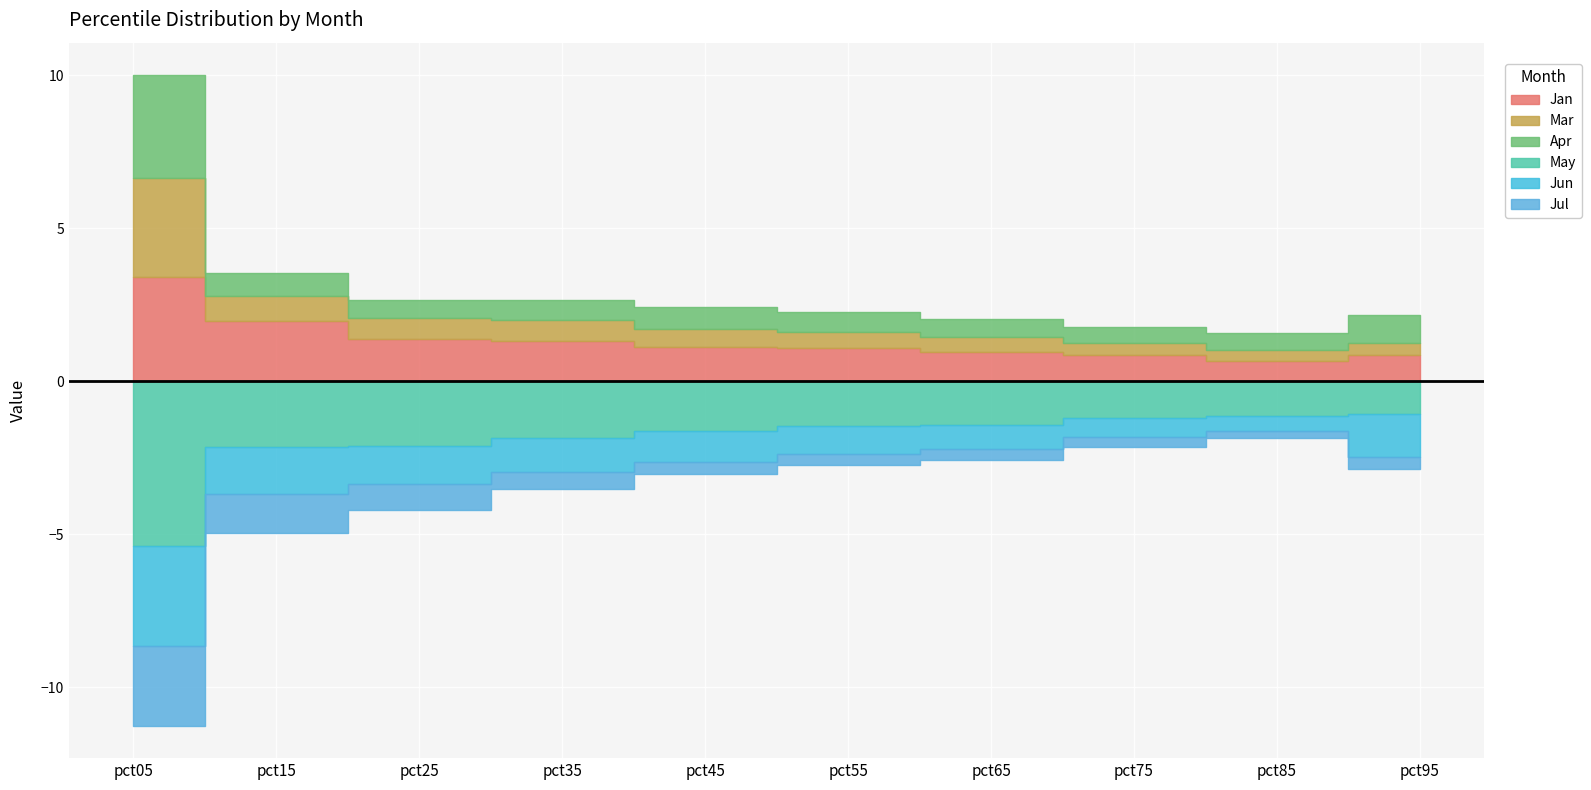

The value of Jul at pct75 is 0.6. True or false?

False